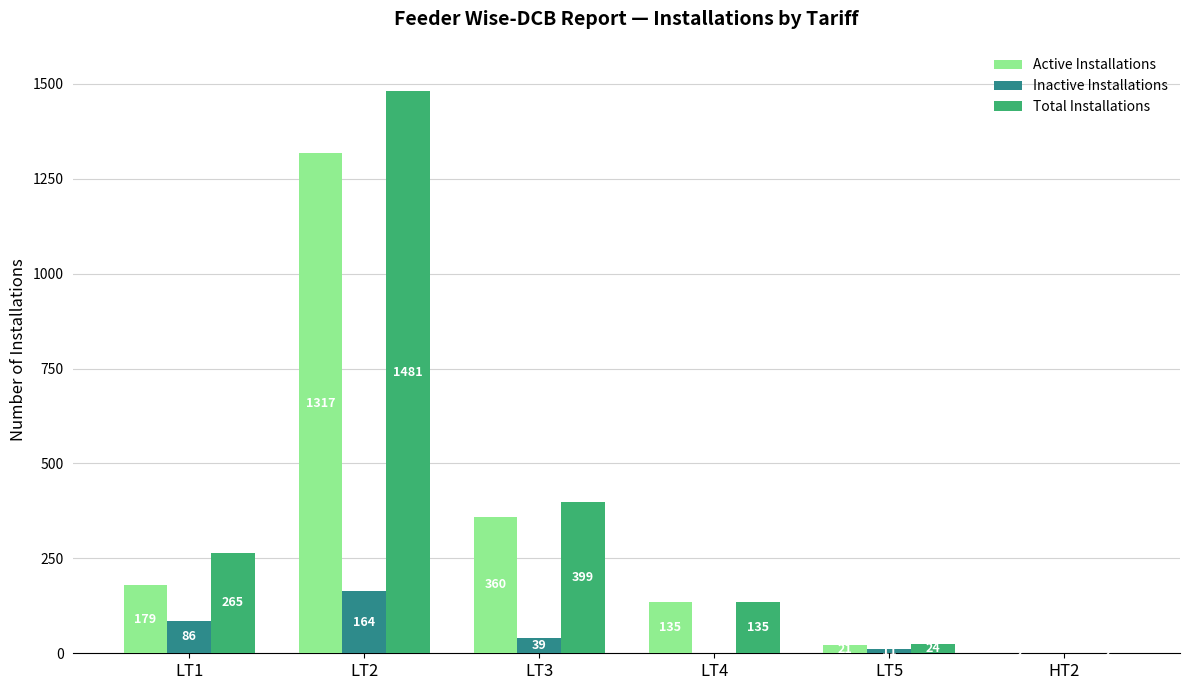

How many groups of bars are there?

6